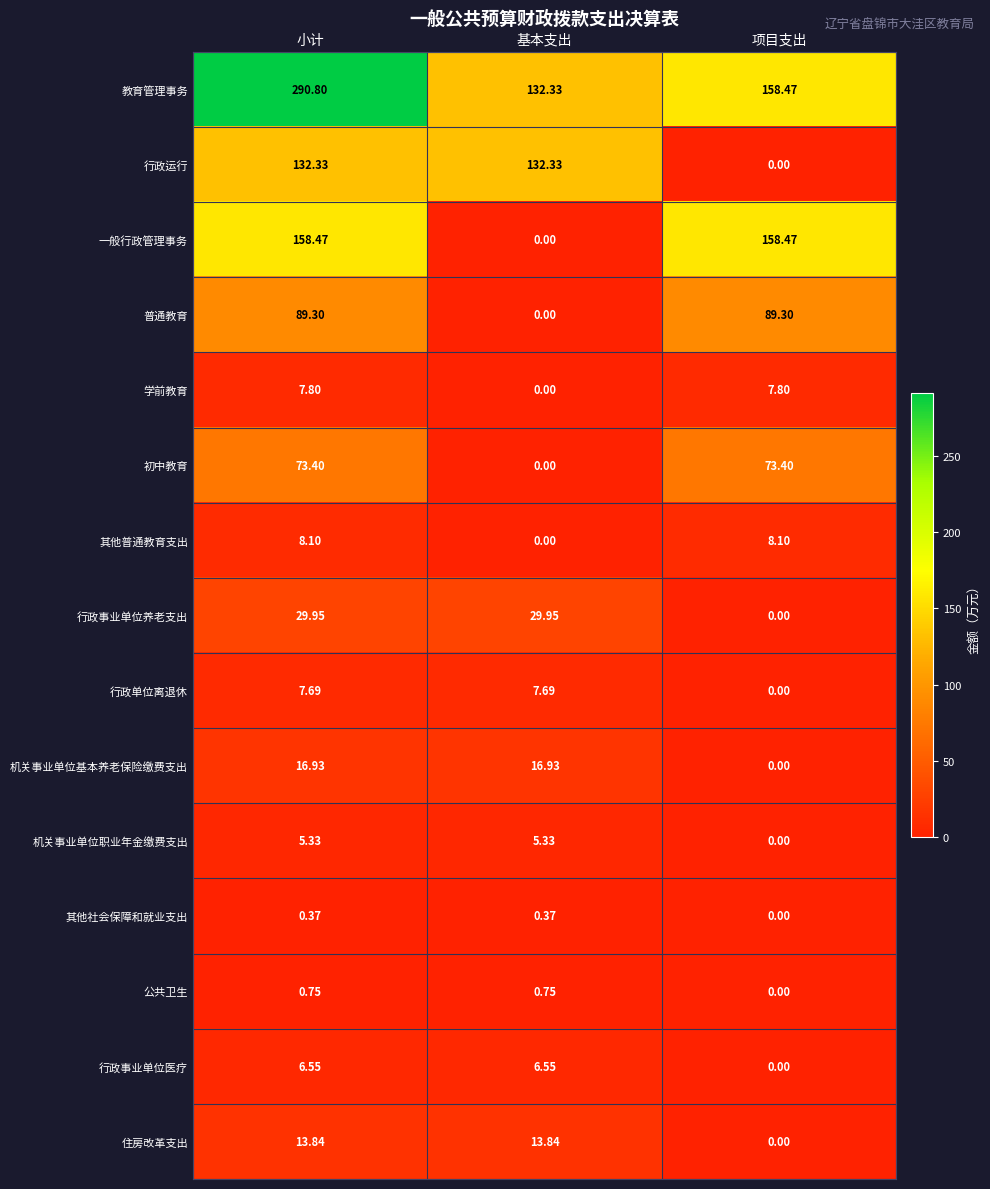

At which label is 行政单位离退休 closest to 3?

项目支出